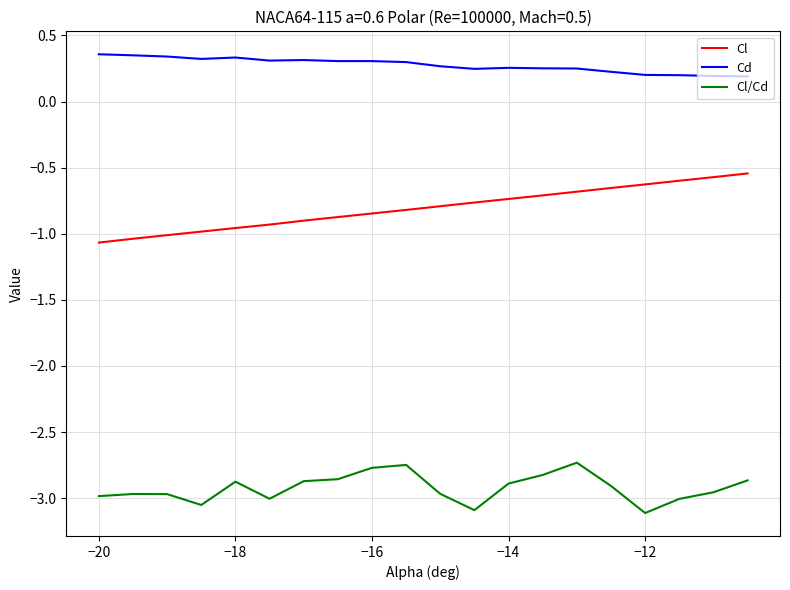

Rank the series by their maximum value, from highest to lowest.

Cd, Cl, Cl/Cd